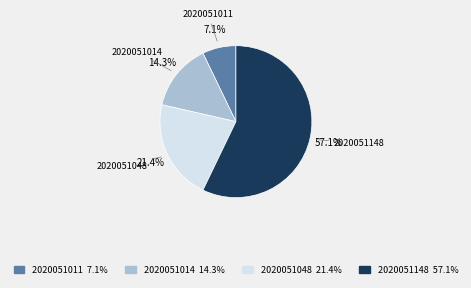

Does 2020051014 account for over 50% of the chart?

No